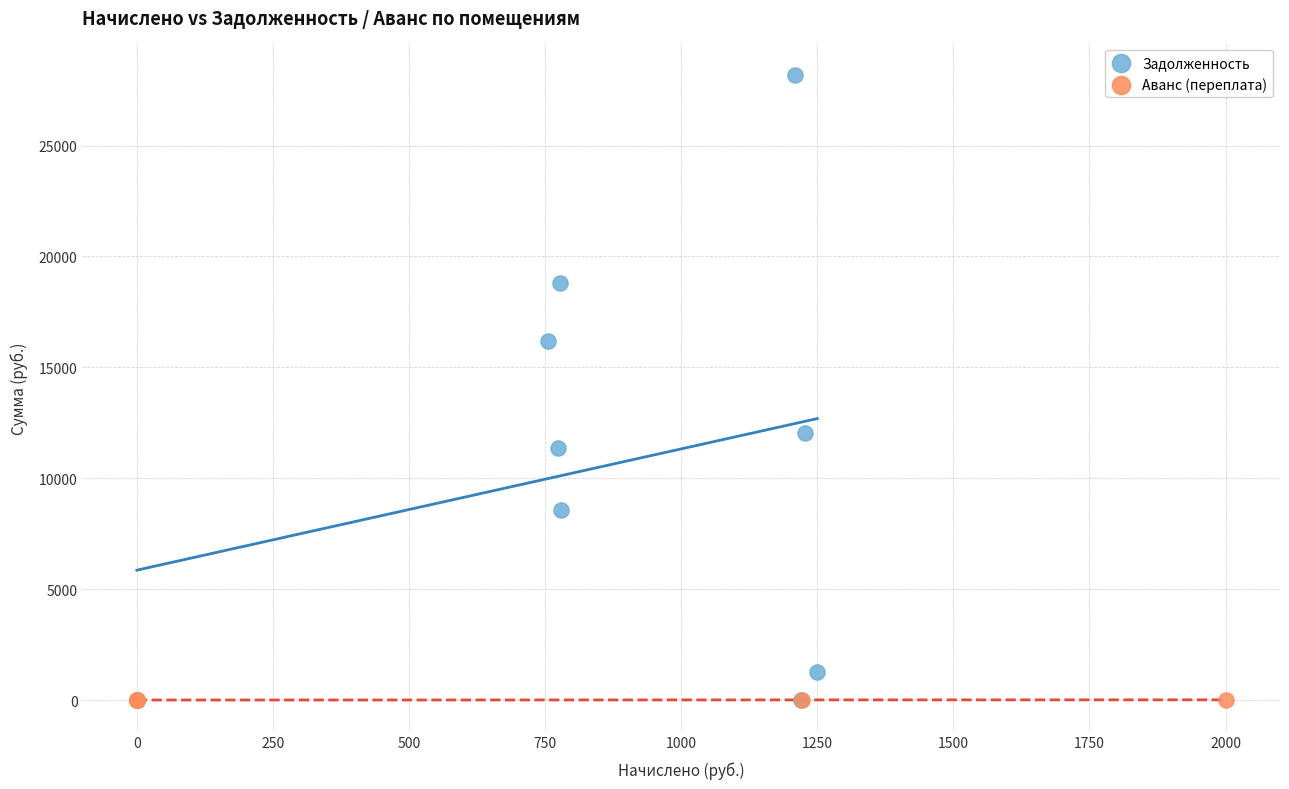

Which series contains the highest Y value?

Задолженность